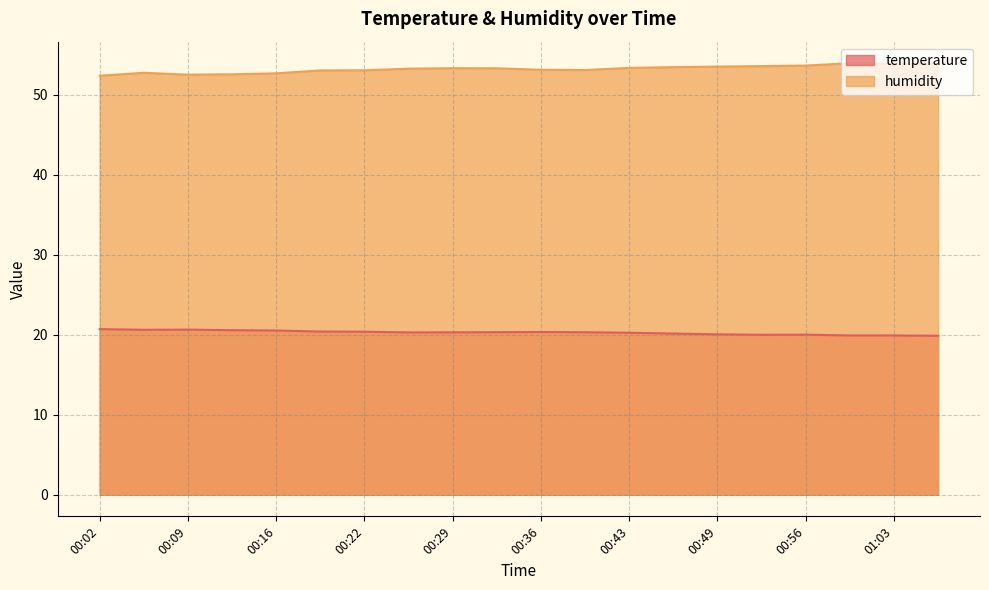

Rank the series by their average value, from lowest to highest.

temperature, humidity